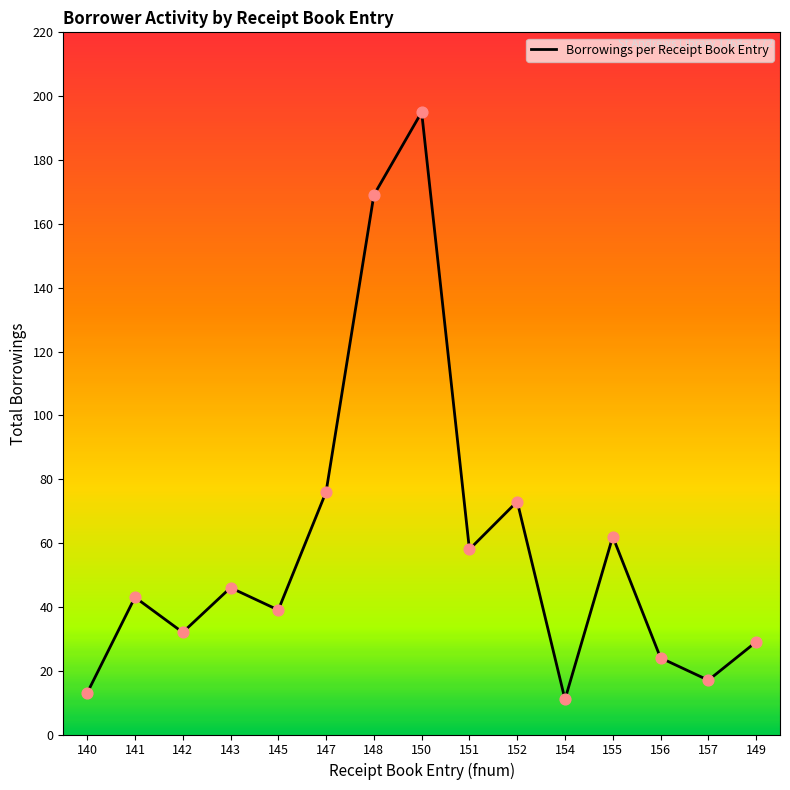

Which has a higher value, 156 or 152?

152